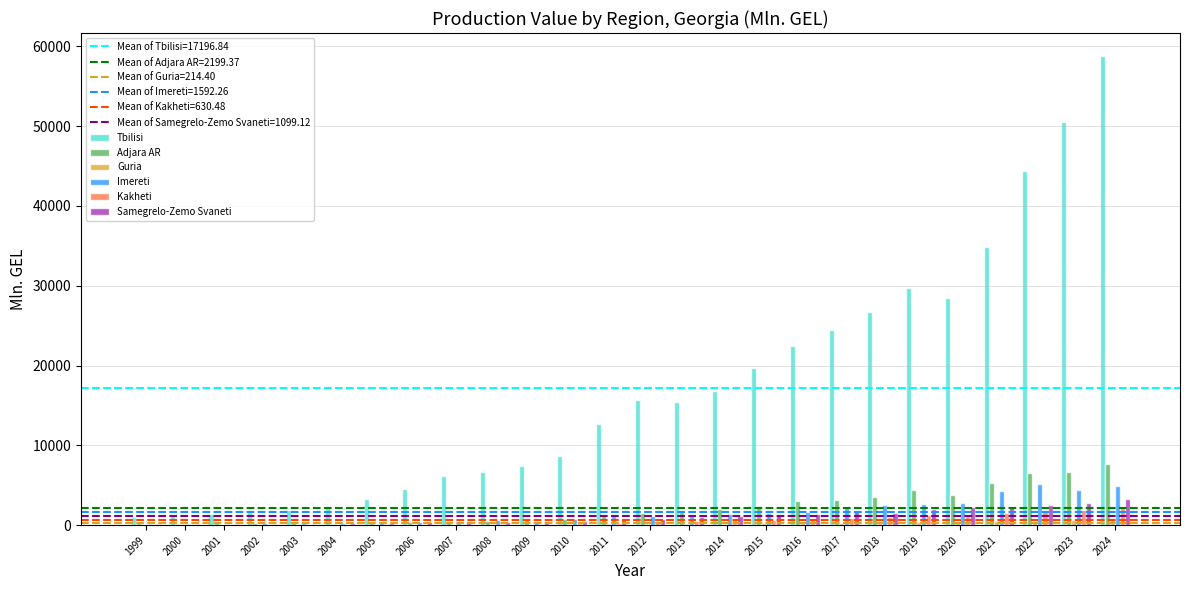

Is it true that Tbilisi equals 80786.6 at 2024?

False